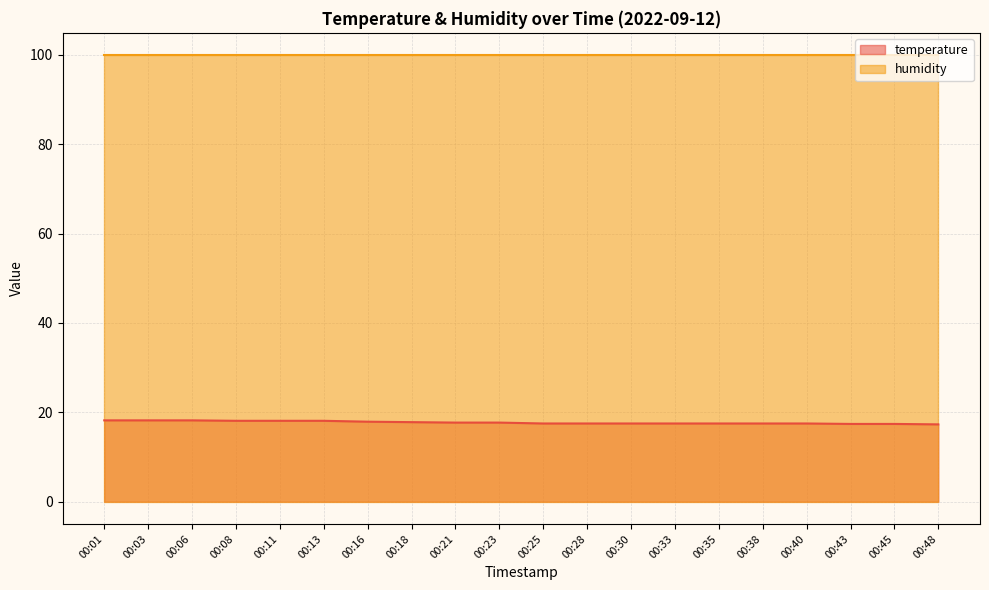

Approximately how many times larger is the value at 00:38 compared to 00:13?

1.0